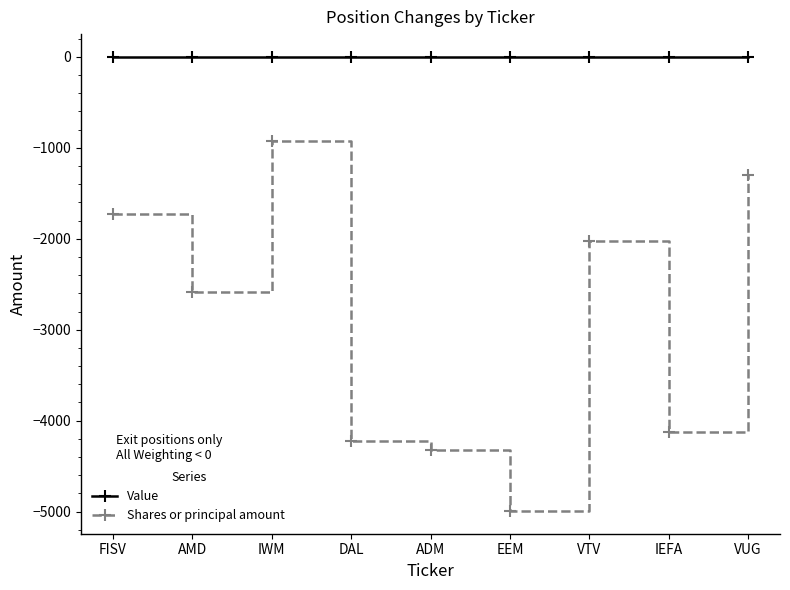

Which series has the largest range (max minus min)?

Shares or principal amount